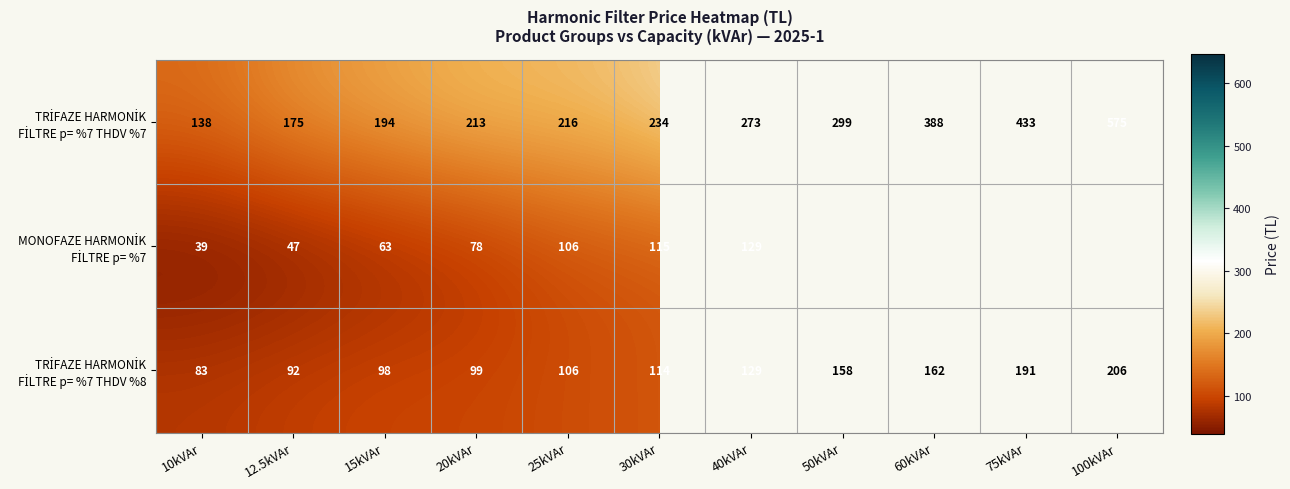

What is the difference between the highest and lowest values at 25kVAr?

110